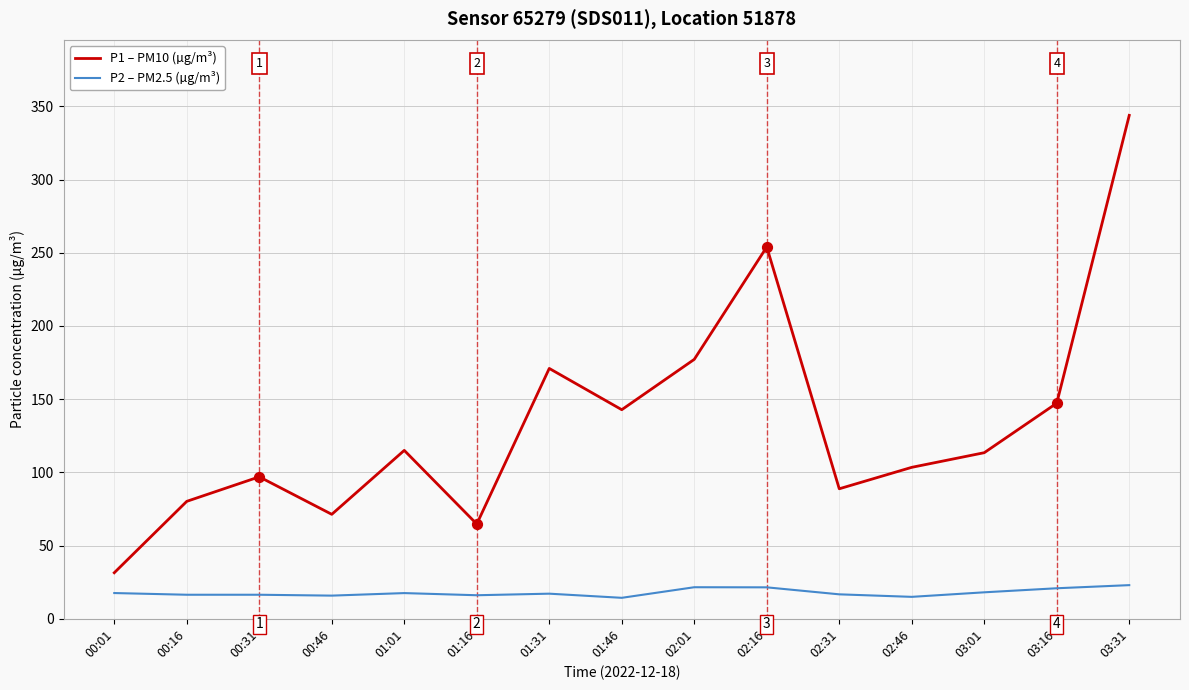

Which series has the largest range (max minus min)?

P1 – PM10 (µg/m³)